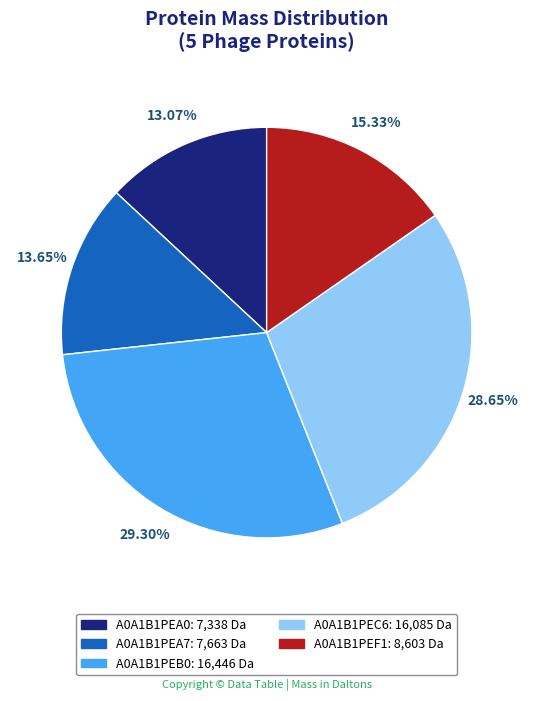

How many slices are in this pie chart?

5